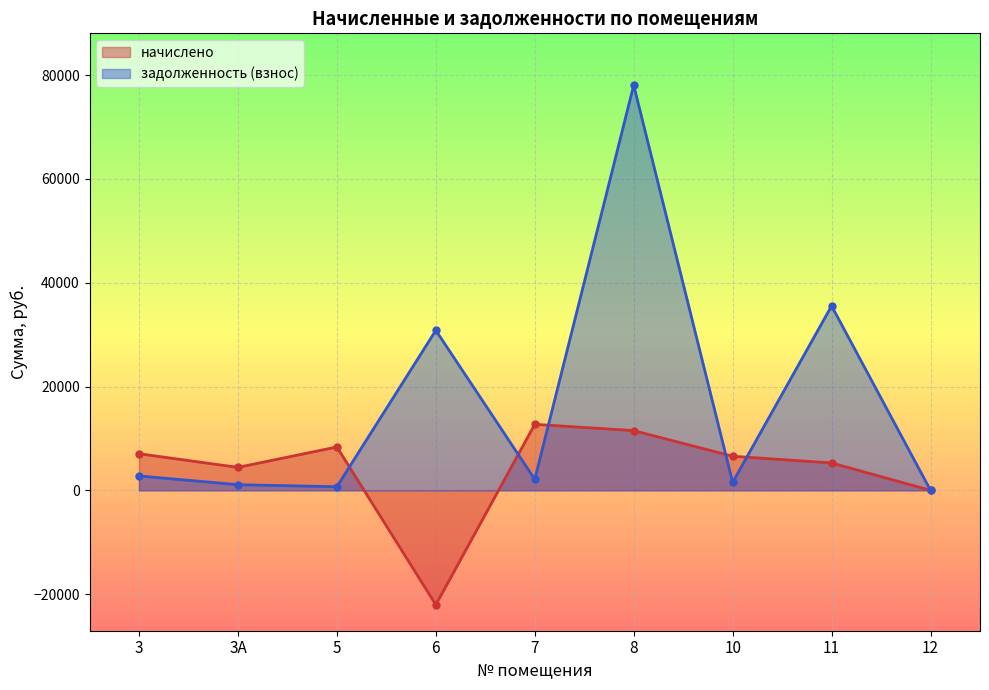

True or false: задолженность (взнос) has a value of 2771.0 at 3.

True